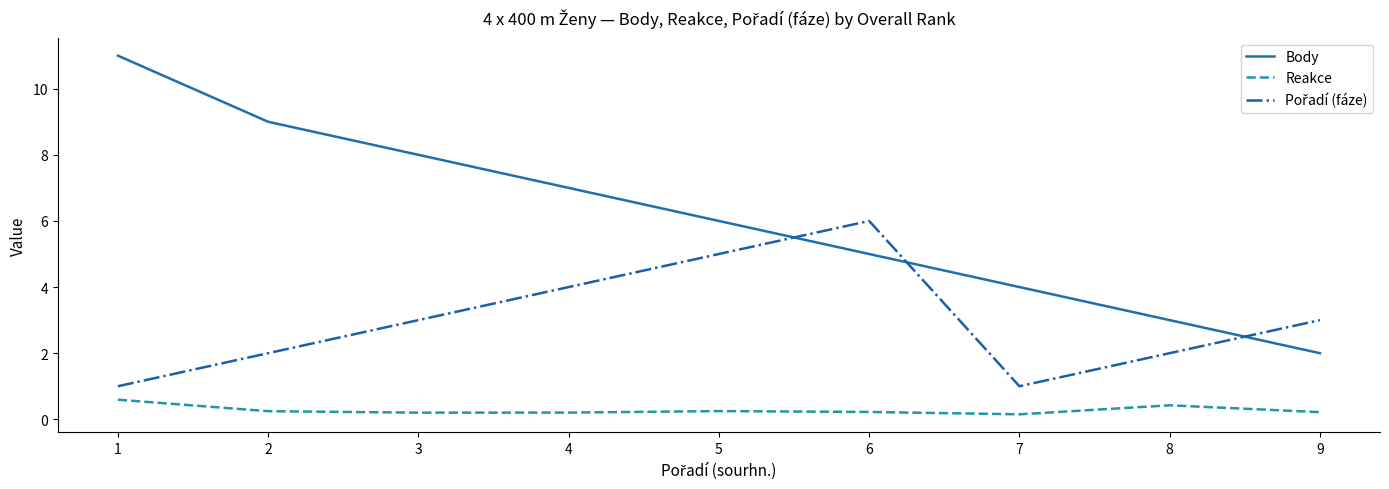

What is the difference between the maximum and minimum values in the Body series?

9.0